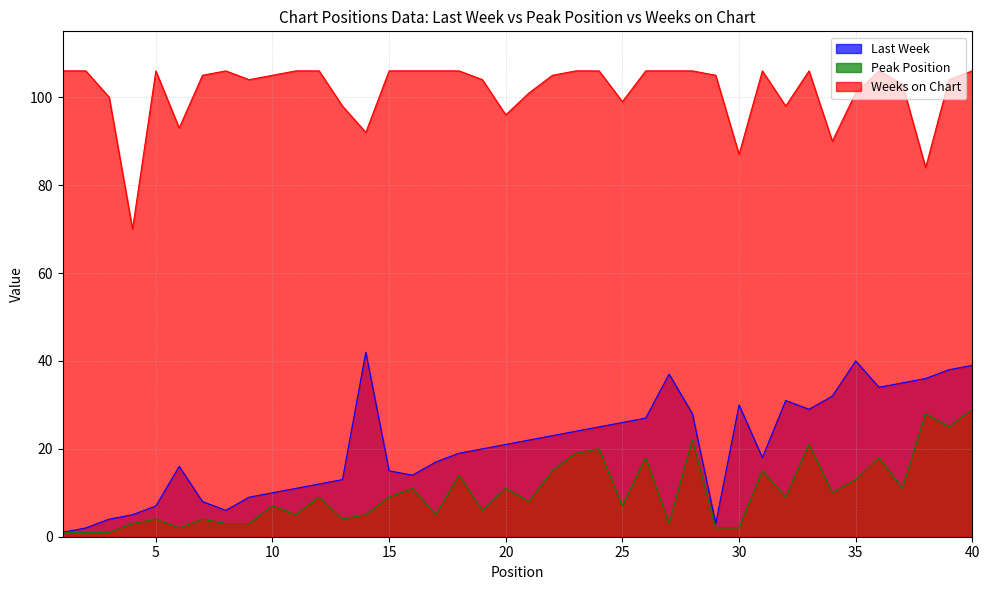

True or false: Last Week has a value of 20 at 12.

False